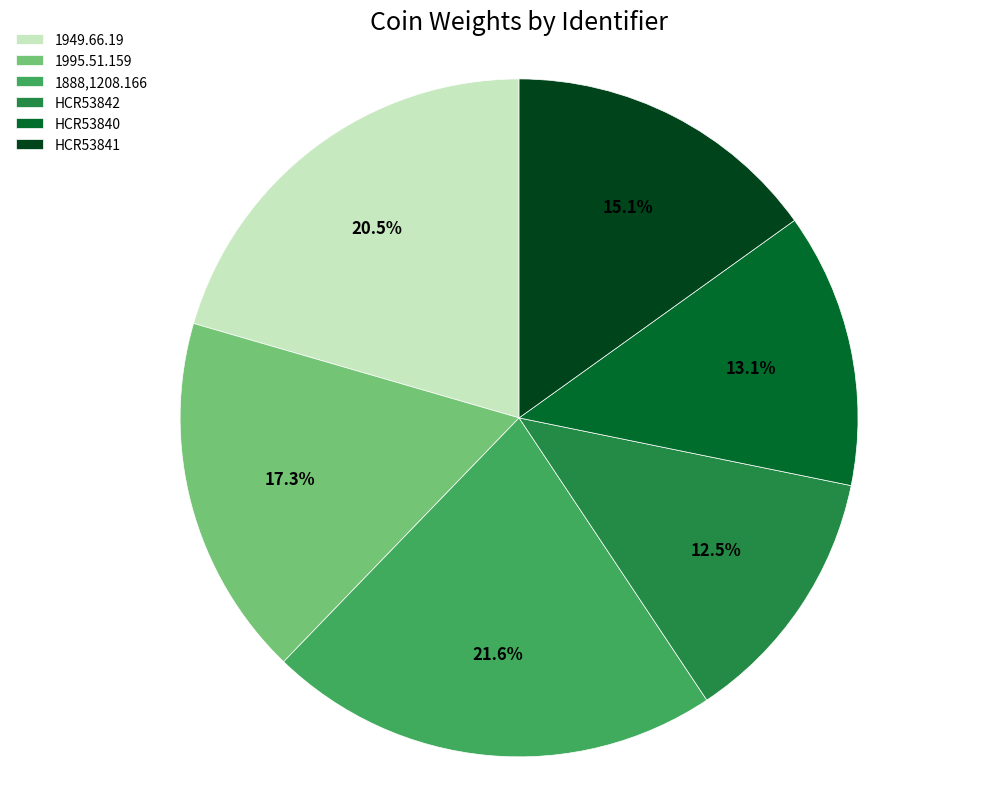

What percentage is the HCR53841 slice, to the nearest percent?

15%